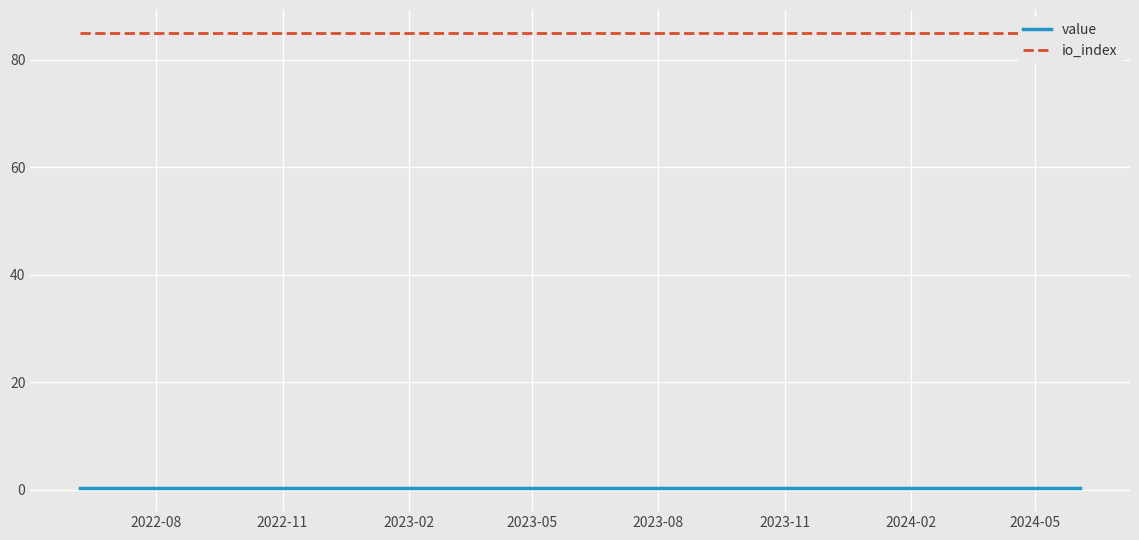

Count the number of data series in this chart.

2